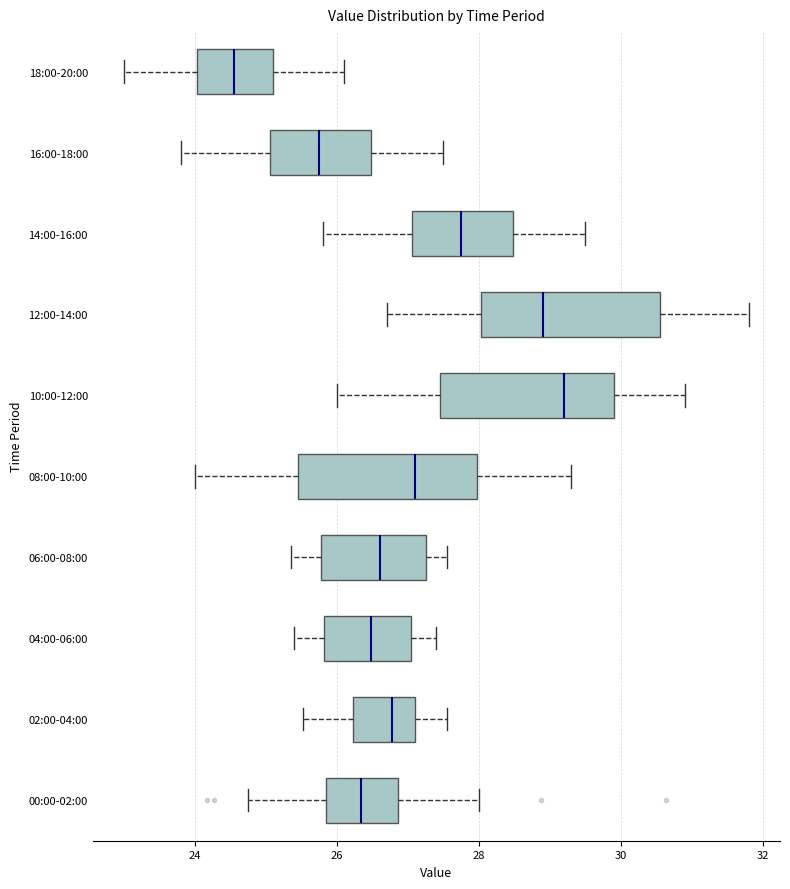

Which box has the furthest to the left median line?

18:00-20:00